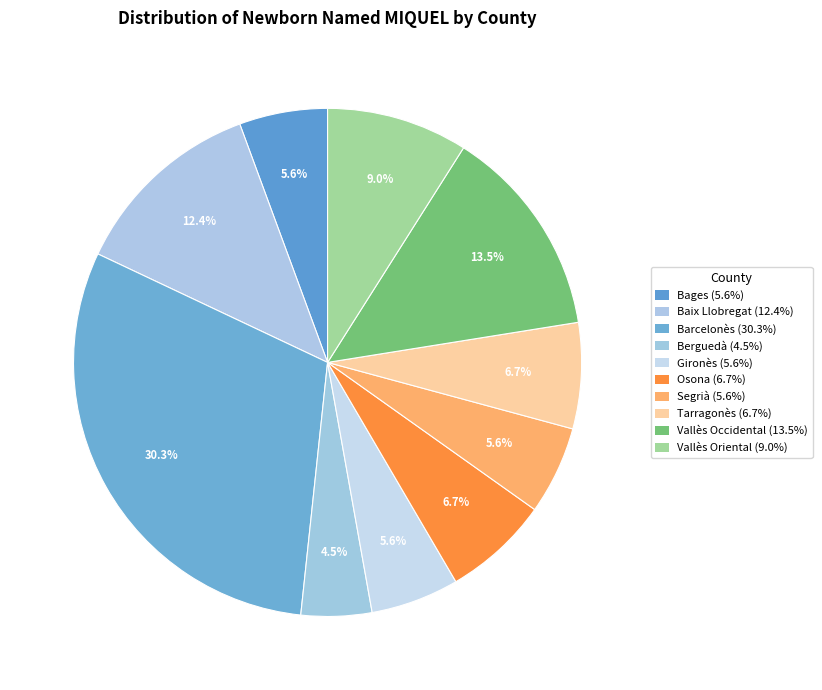

Which slice is the smallest?

Berguedà